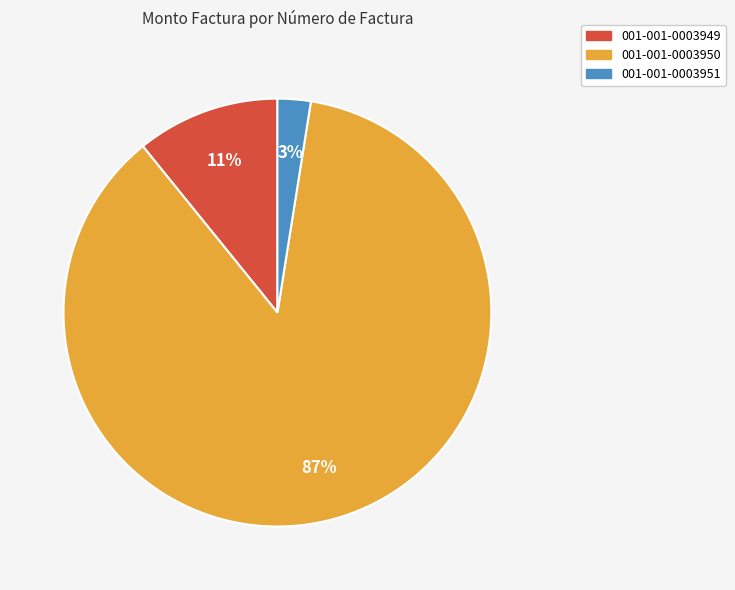

What is the majority slice?

001-001-0003950